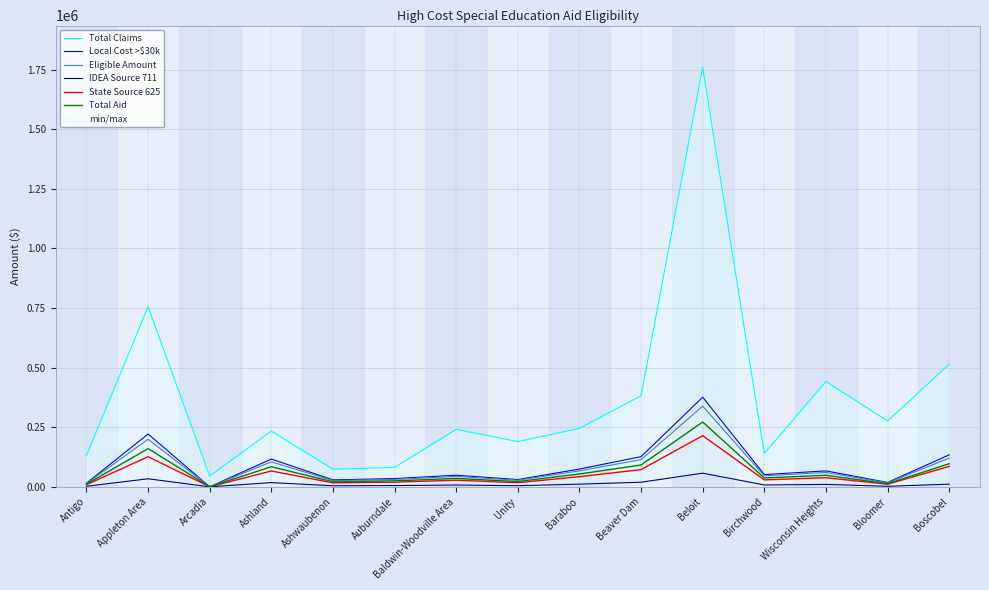

Where is the first local maximum for Total Aid?

Appleton Area